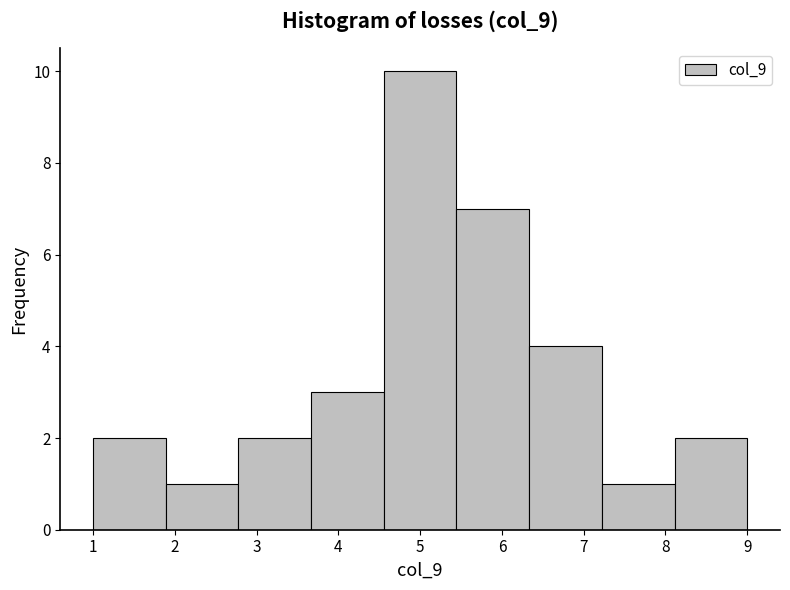

Reading left to right, transcribe this chart: for each bar, give the range it covers on the x-axis and its height. Neither the bar edges nor the heights are printed on the chart, so give them approximately, as read against the axes.

1.0 to 1.9: 2
1.9 to 2.8: 1
2.8 to 3.7: 2
3.7 to 4.6: 3
4.6 to 5.4: 10
5.4 to 6.3: 7
6.3 to 7.2: 4
7.2 to 8.1: 1
8.1 to 9.0: 2